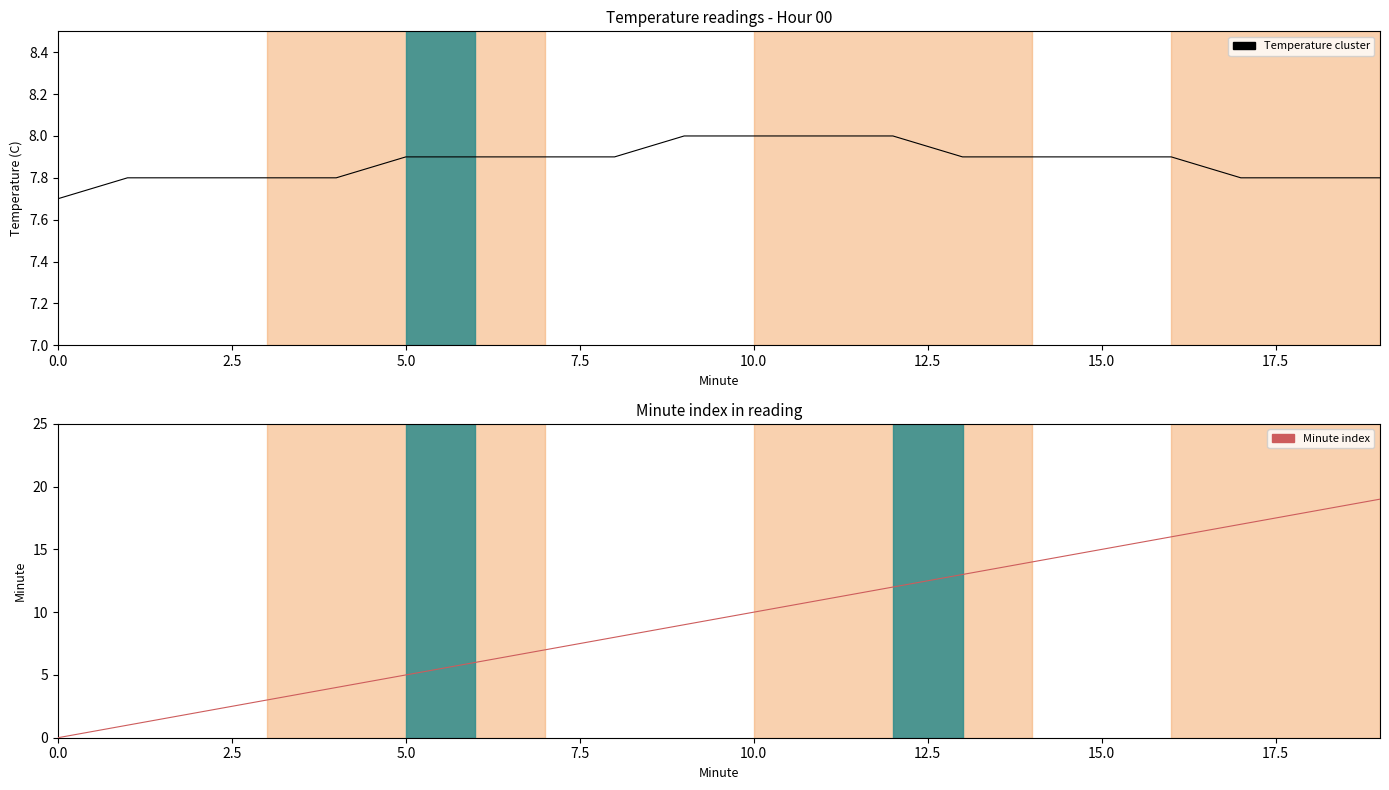

Where does the Minute index series first go above 10?

11